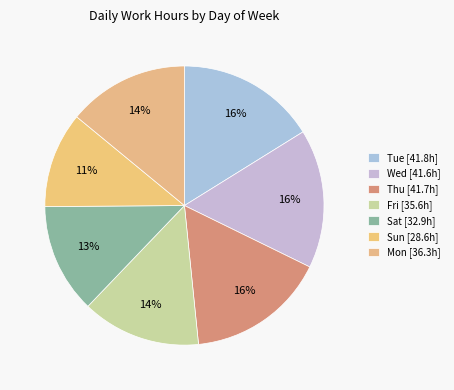

How many slices are in this pie chart?

7